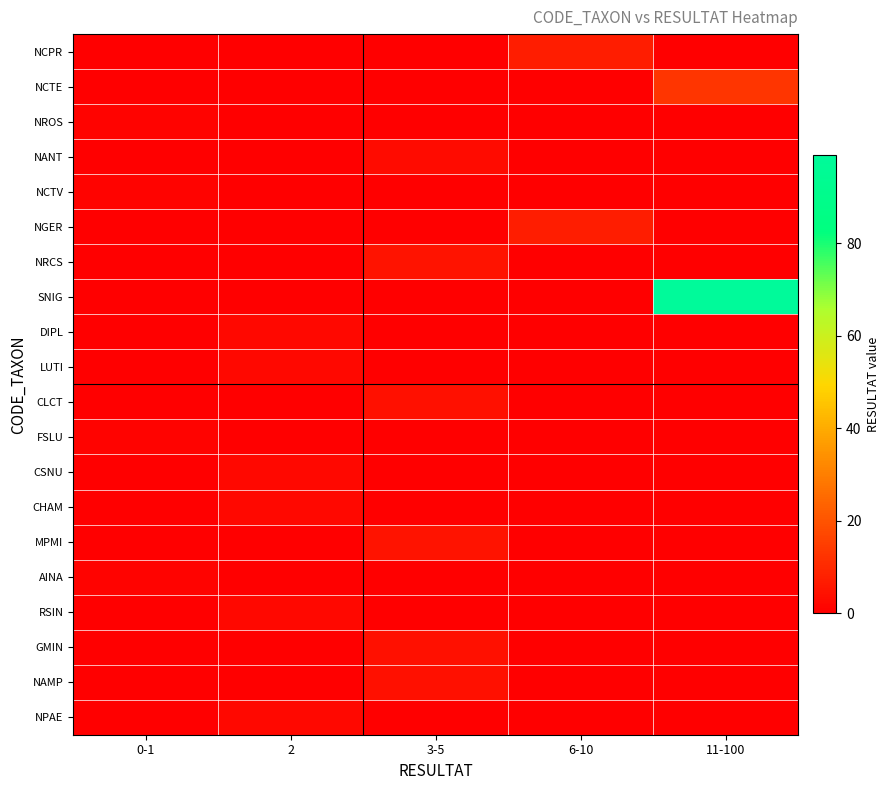

Reading left to right, list all the values displayed in this chart.

NCPR: 0-1=0	2=0	3-5=0	6-10=7	11-100=0
NCTE: 0-1=0	2=0	3-5=0	6-10=0	11-100=13
NROS: 0-1=1	2=0	3-5=0	6-10=0	11-100=0
NANT: 0-1=0	2=0	3-5=3	6-10=0	11-100=0
NCTV: 0-1=1	2=0	3-5=0	6-10=0	11-100=0
NGER: 0-1=0	2=0	3-5=0	6-10=7	11-100=0
NRCS: 0-1=0	2=0	3-5=5	6-10=0	11-100=0
SNIG: 0-1=0	2=0	3-5=0	6-10=0	11-100=99
DIPL: 0-1=0	2=2	3-5=0	6-10=0	11-100=0
LUTI: 0-1=0	2=2	3-5=0	6-10=0	11-100=0
CLCT: 0-1=0	2=0	3-5=4	6-10=0	11-100=0
FSLU: 0-1=1	2=0	3-5=0	6-10=0	11-100=0
CSNU: 0-1=0	2=2	3-5=0	6-10=0	11-100=0
CHAM: 0-1=0	2=2	3-5=0	6-10=0	11-100=0
MPMI: 0-1=0	2=0	3-5=5	6-10=0	11-100=0
AINA: 0-1=1	2=0	3-5=0	6-10=0	11-100=0
RSIN: 0-1=0	2=2	3-5=0	6-10=0	11-100=0
GMIN: 0-1=0	2=0	3-5=4	6-10=0	11-100=0
NAMP: 0-1=0	2=0	3-5=4	6-10=0	11-100=0
NPAE: 0-1=0	2=2	3-5=0	6-10=0	11-100=0